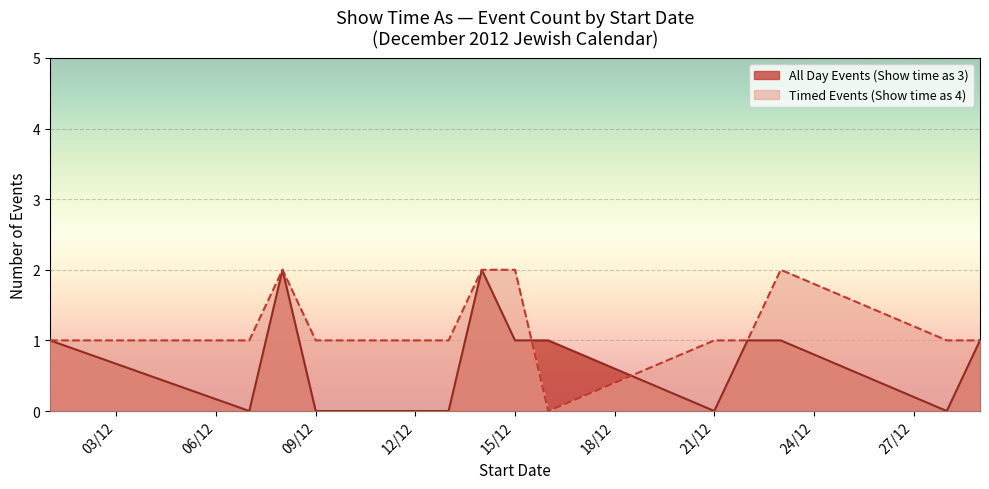

How many lines are shown in the chart?

2